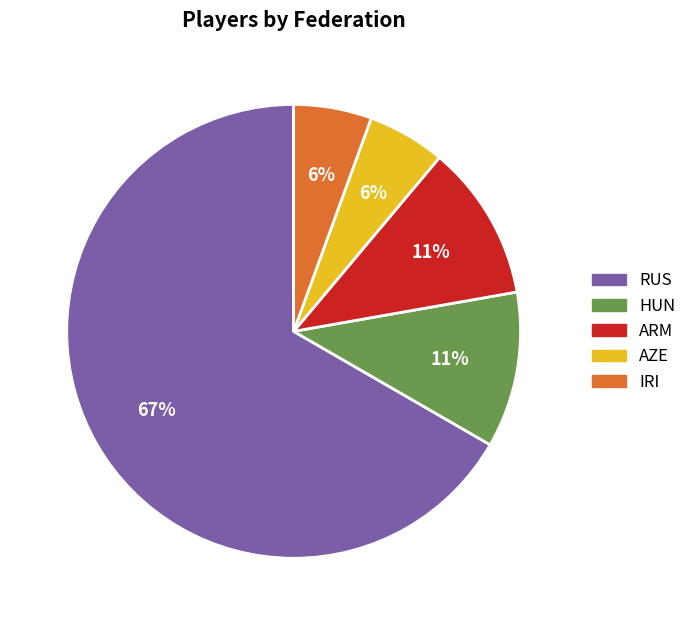

Which slice is the largest?

RUS